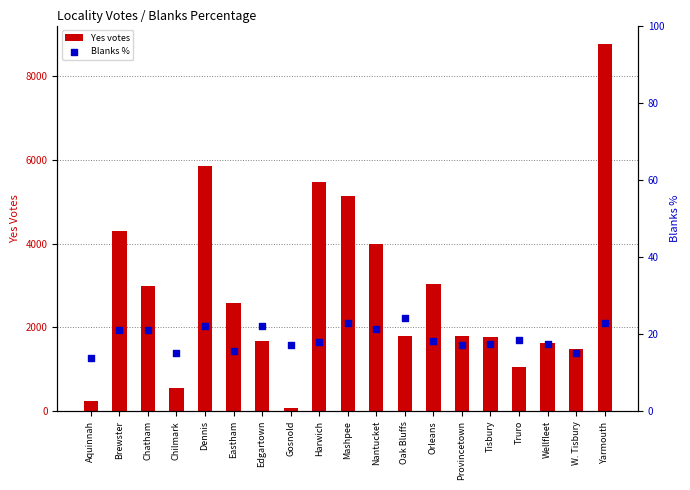

Is the value of Yes votes at Tisbury greater than the value of Blanks % at Orleans?

Yes